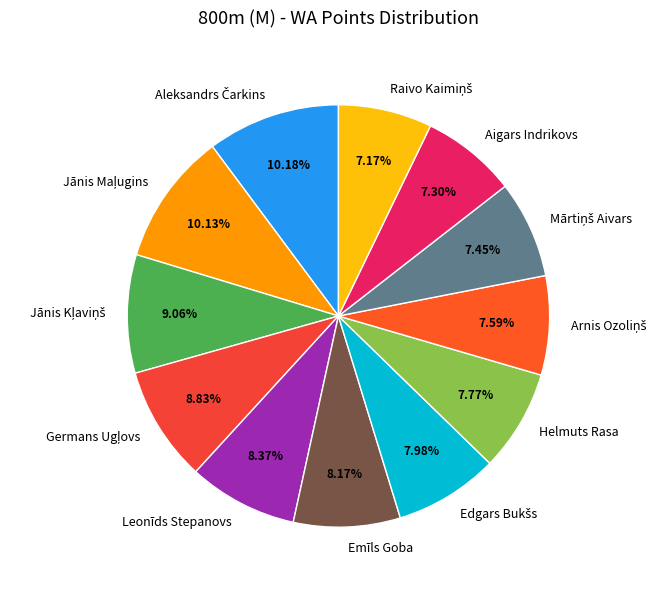

To the nearest percent, what is the difference between the largest and smallest slice percentages?

3%